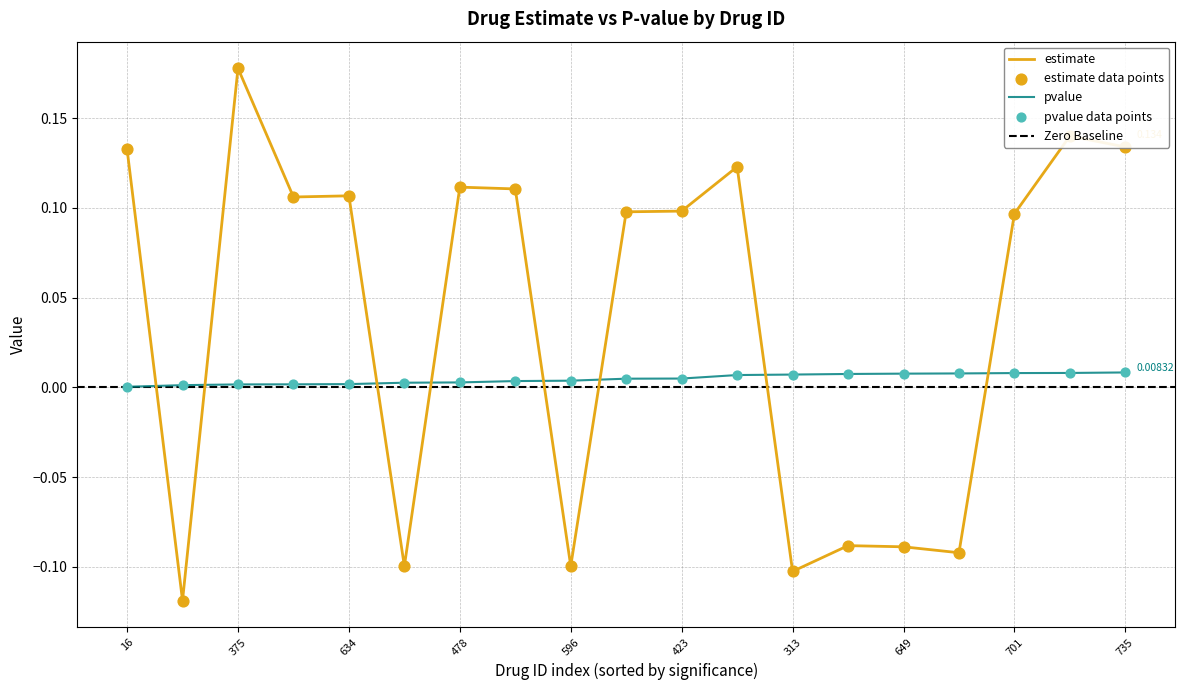

Which series contains the lowest Y value?

estimate